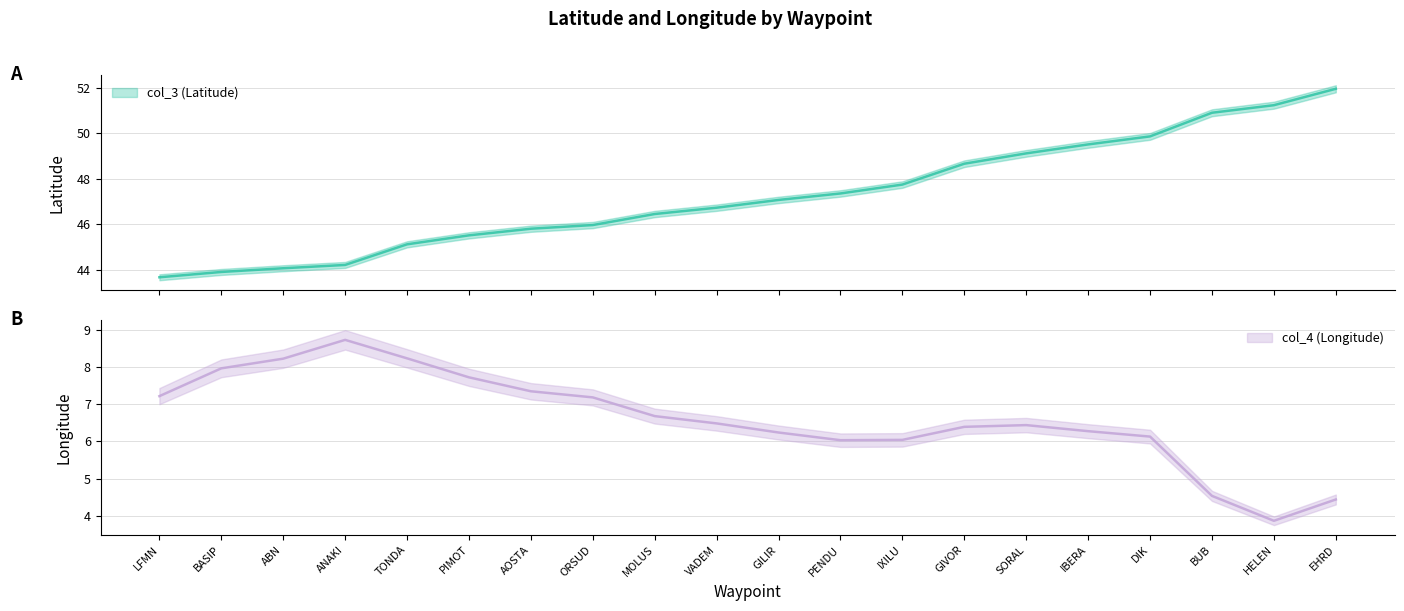

True or false: col_4 (Longitude) has a value of 11.3 at ORSUD.

False